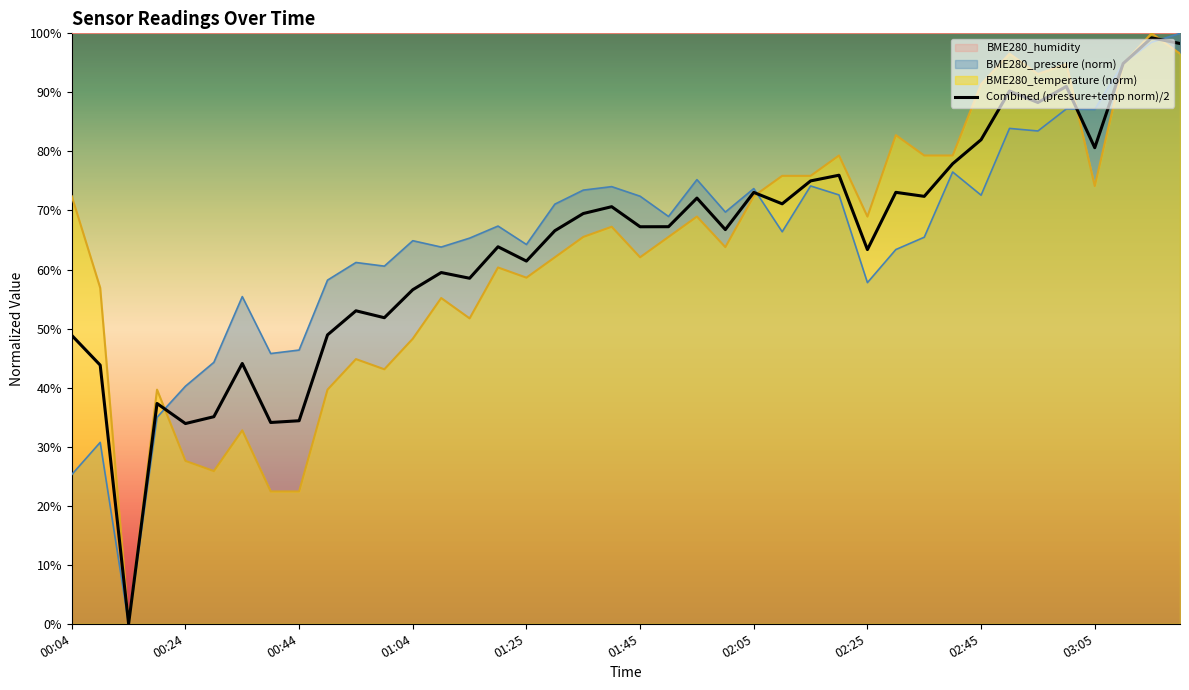

How many intersections are there between BME280_pressure and BME280_temperature?

5